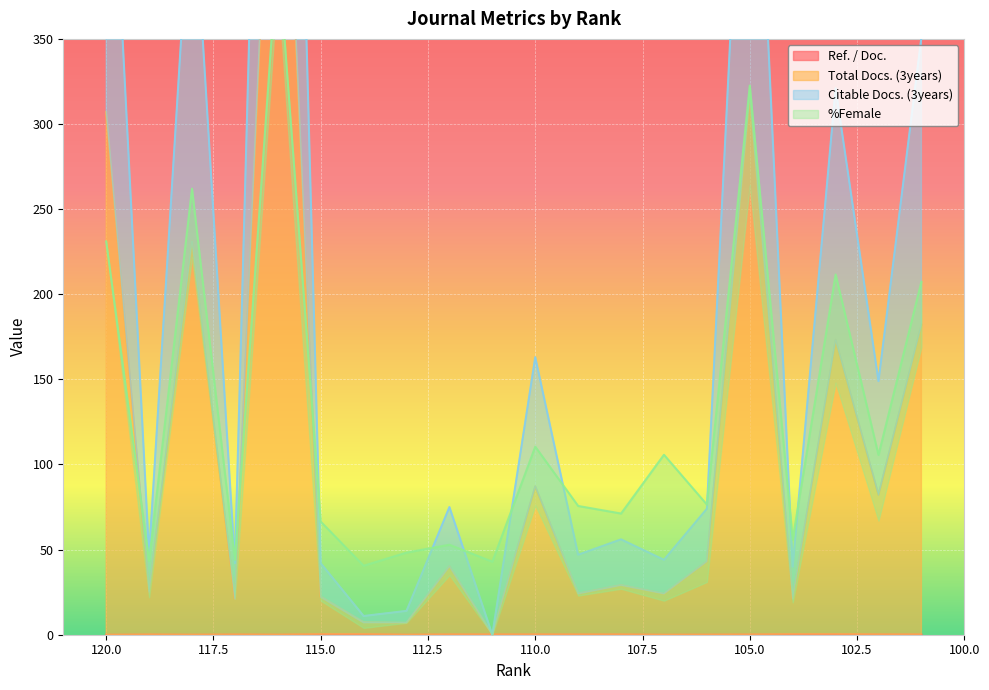

Is the value of Total Docs. (3years) at 104 greater than the value of Citable Docs. (3years) at 113?

Yes